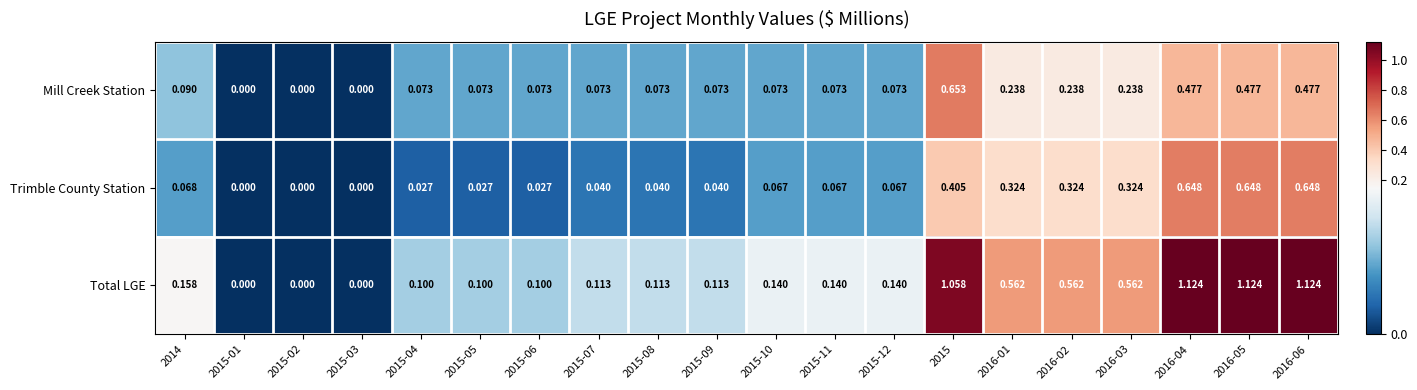

Which series has the largest total across all categories?

Total LGE